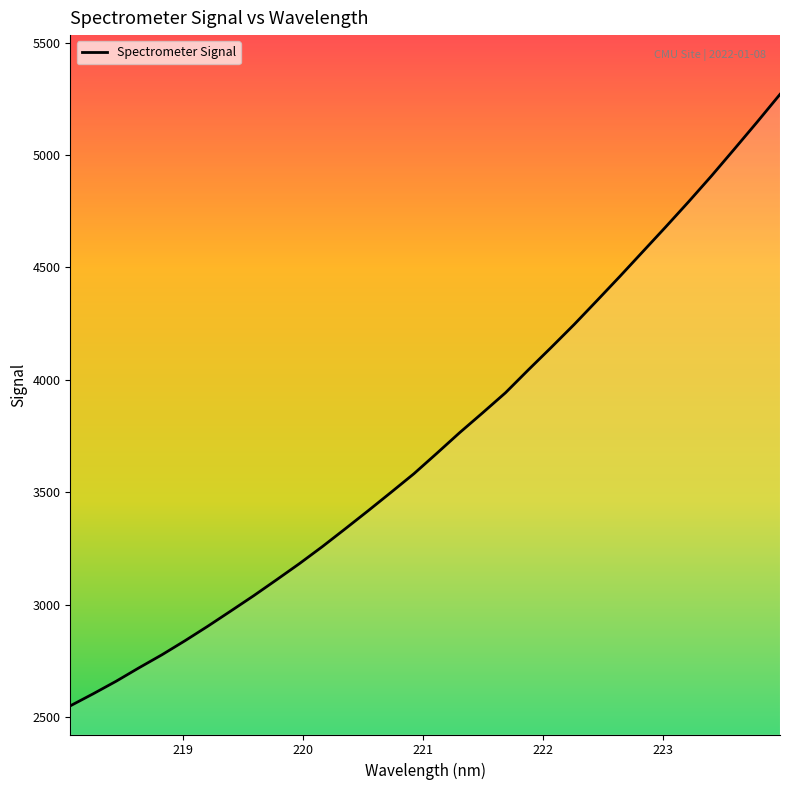

What is the greatest value displayed?

5269.6